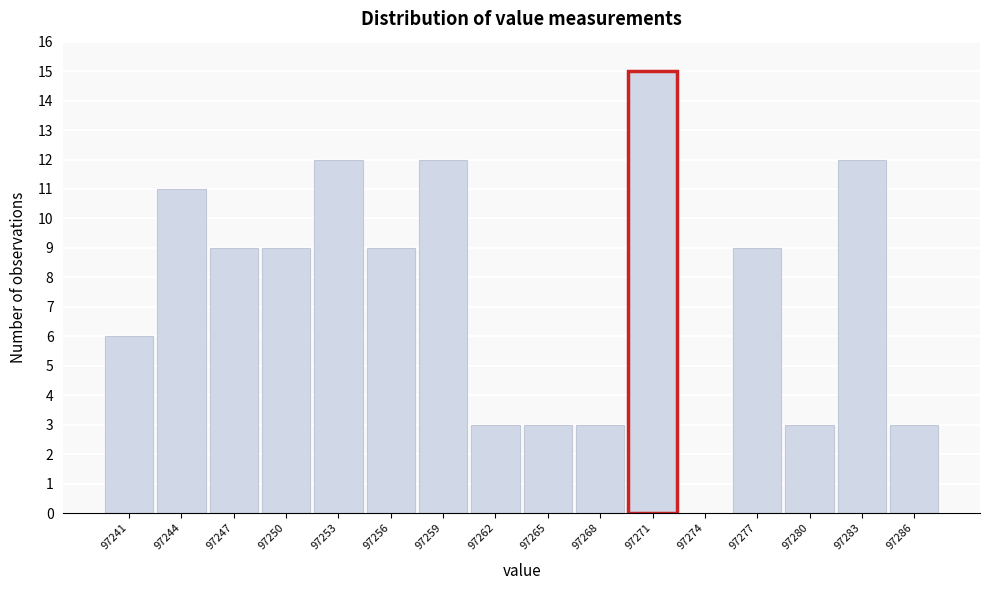

Reading left to right, transcribe all the data shown in this chart.

97241=6	97244=11	97247=9	97250=9	97253=12	97256=9	97259=12	97262=3	97265=3	97268=3	97271=15	97274=0	97277=9	97280=3	97283=12	97286=3